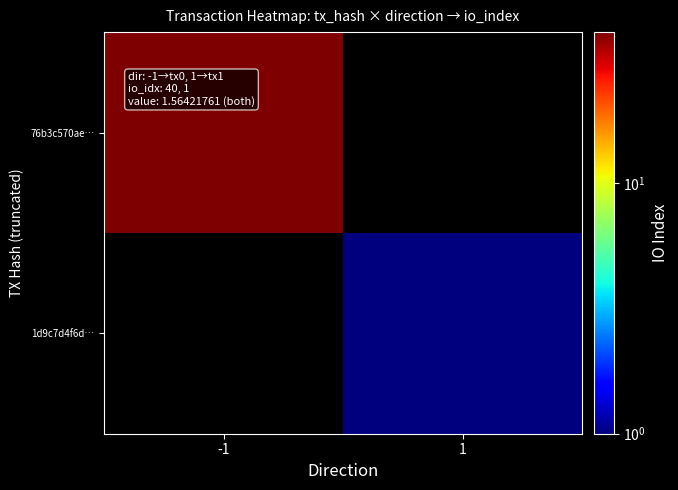

What is the highest value of the 76b3c570ae… series?

40.0